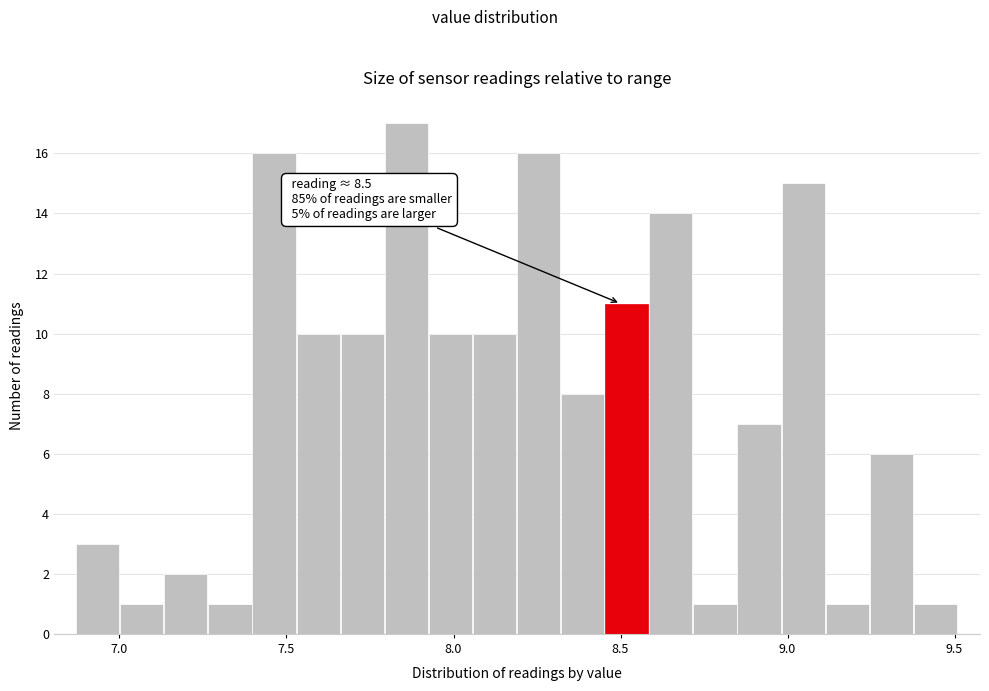

Around what value on the x-axis is the tallest bar? Give the approximate position of its centre, as read against the axis.

7.85